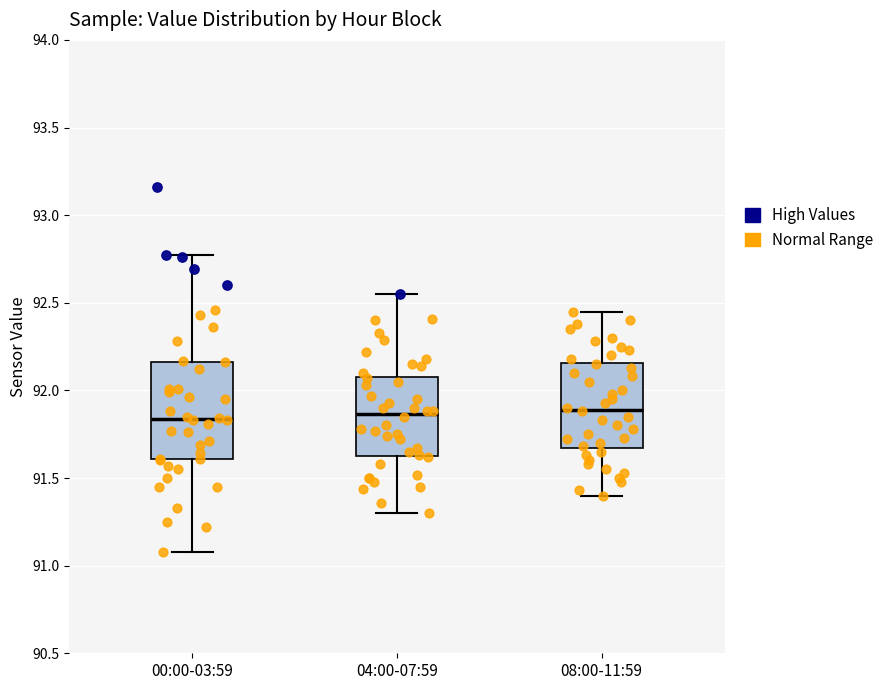

Which box is the tallest, from its lower edge to its upper edge?

00:00-03:59